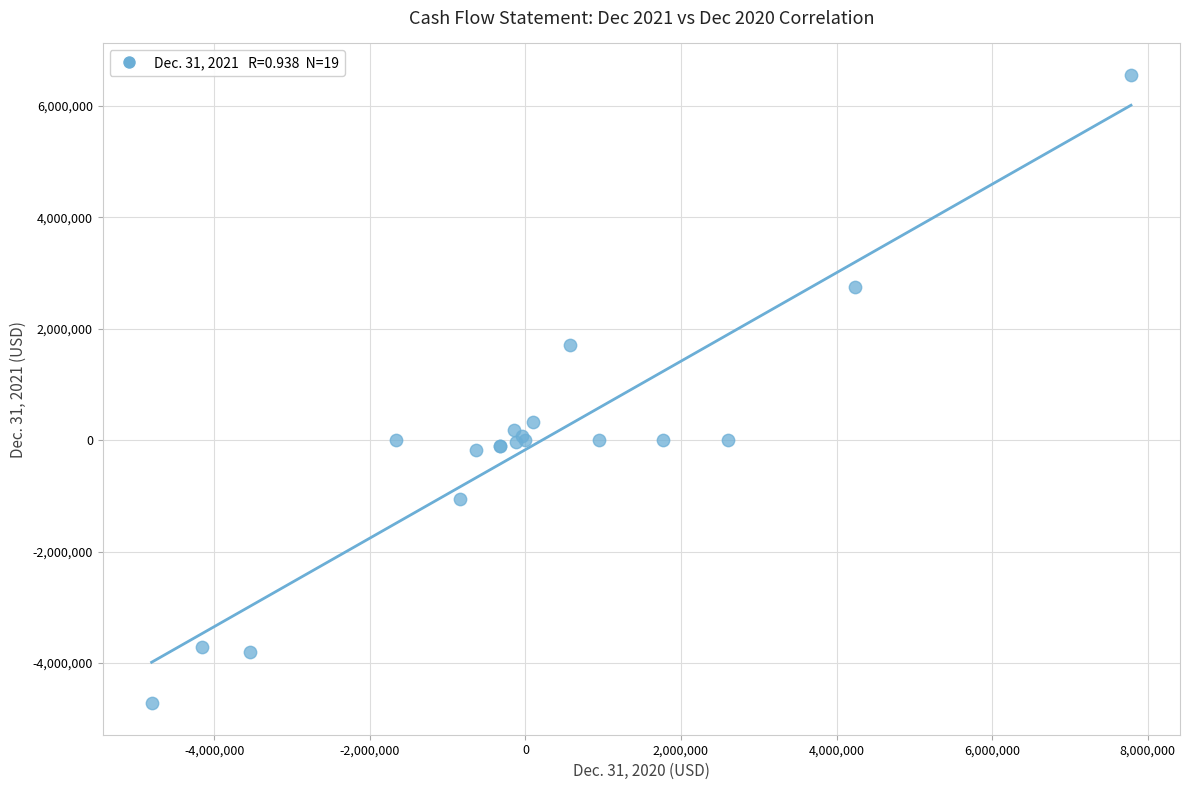

What Y value in the scatter plot is closest to 917018?

320751